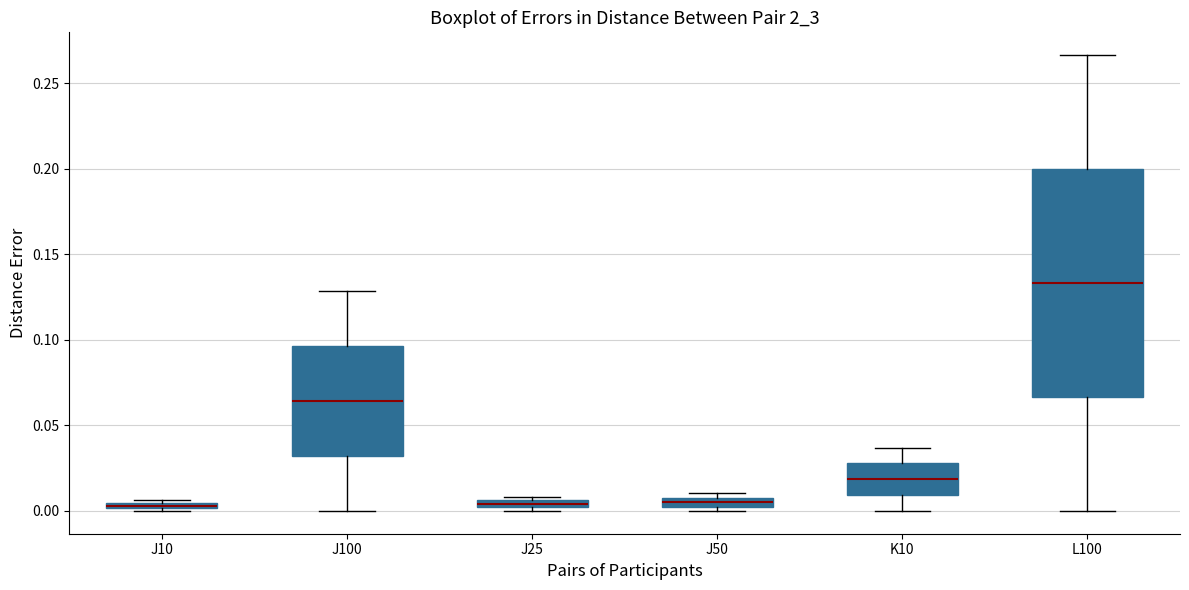

Where does the upper whisker of the box for K10 end on the y-axis? The values are not printed on the chart, so give them approximately, as read against the axis.

0.035